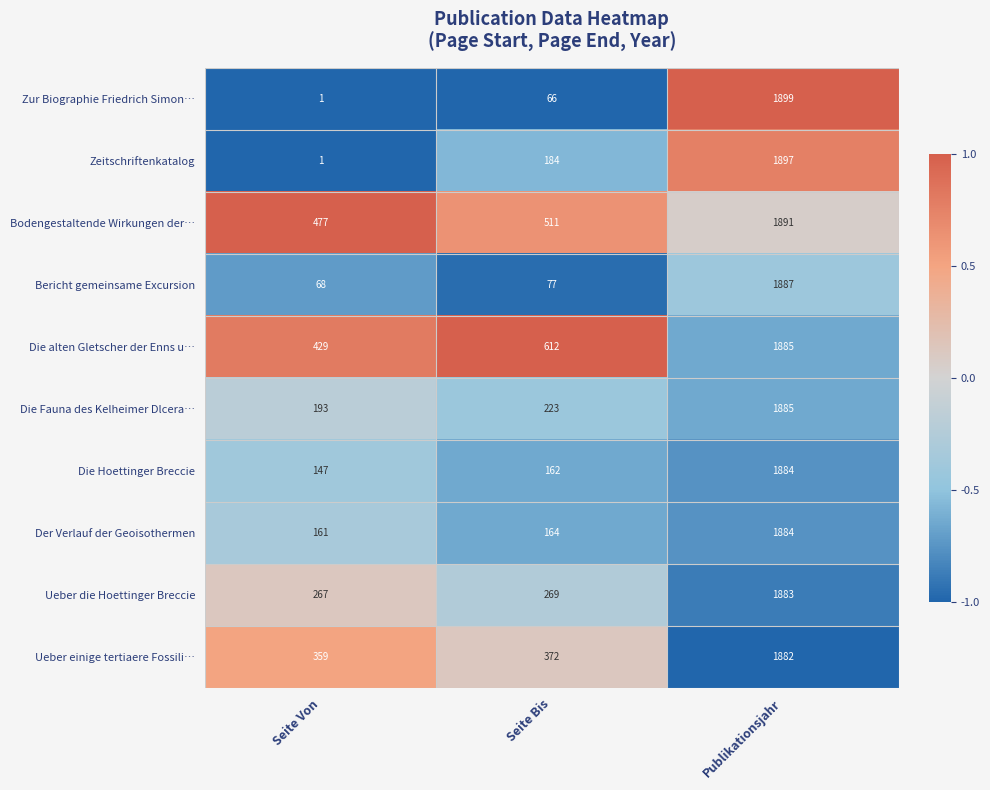

List the labels in order of Die Fauna des Kelheimer Dlcera… value, largest first.

Publikationsjahr, Seite Bis, Seite Von